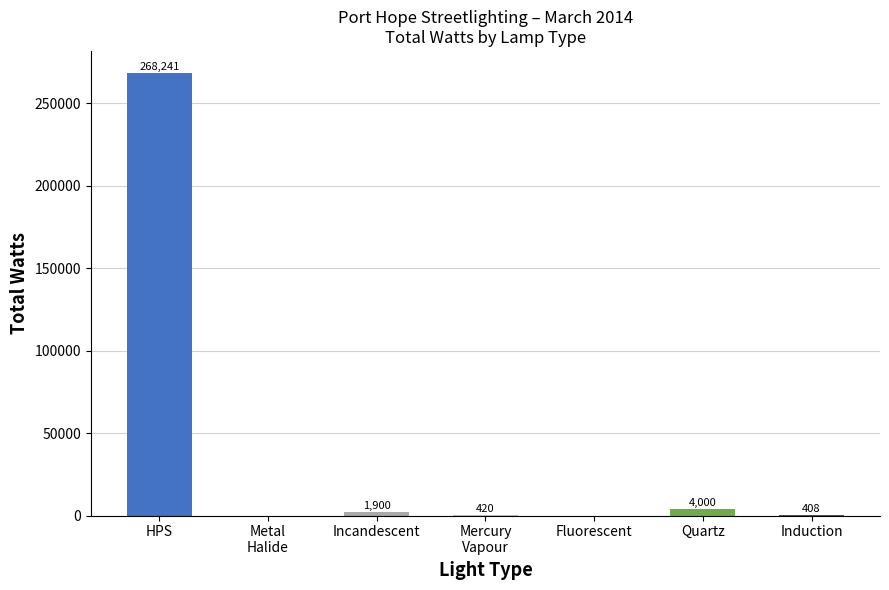

What is the average value?

39281